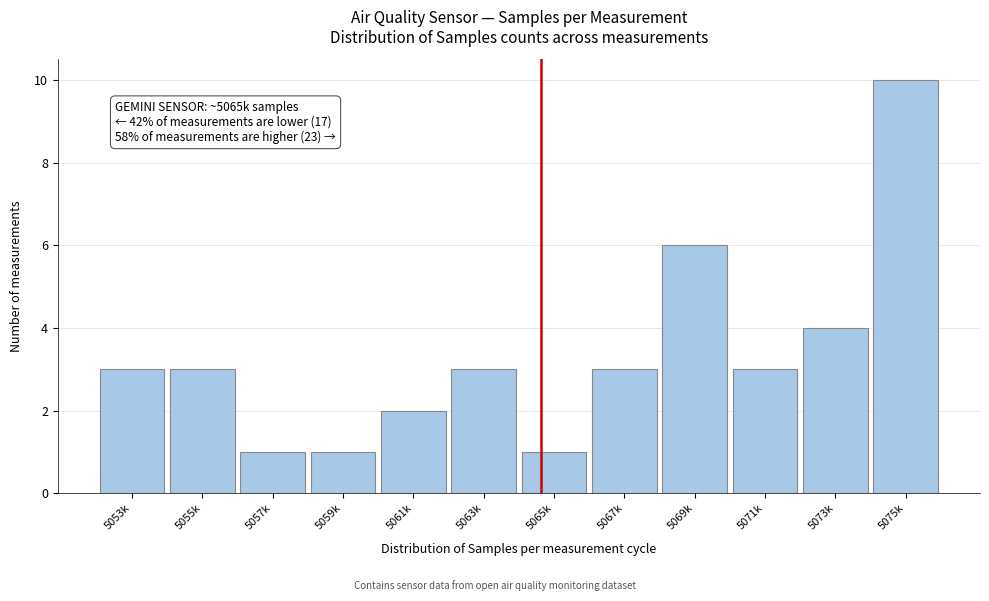

Reading right to left, what are all the values shown in this chart?

10	4	3	6	3	1	3	2	1	1	3	3